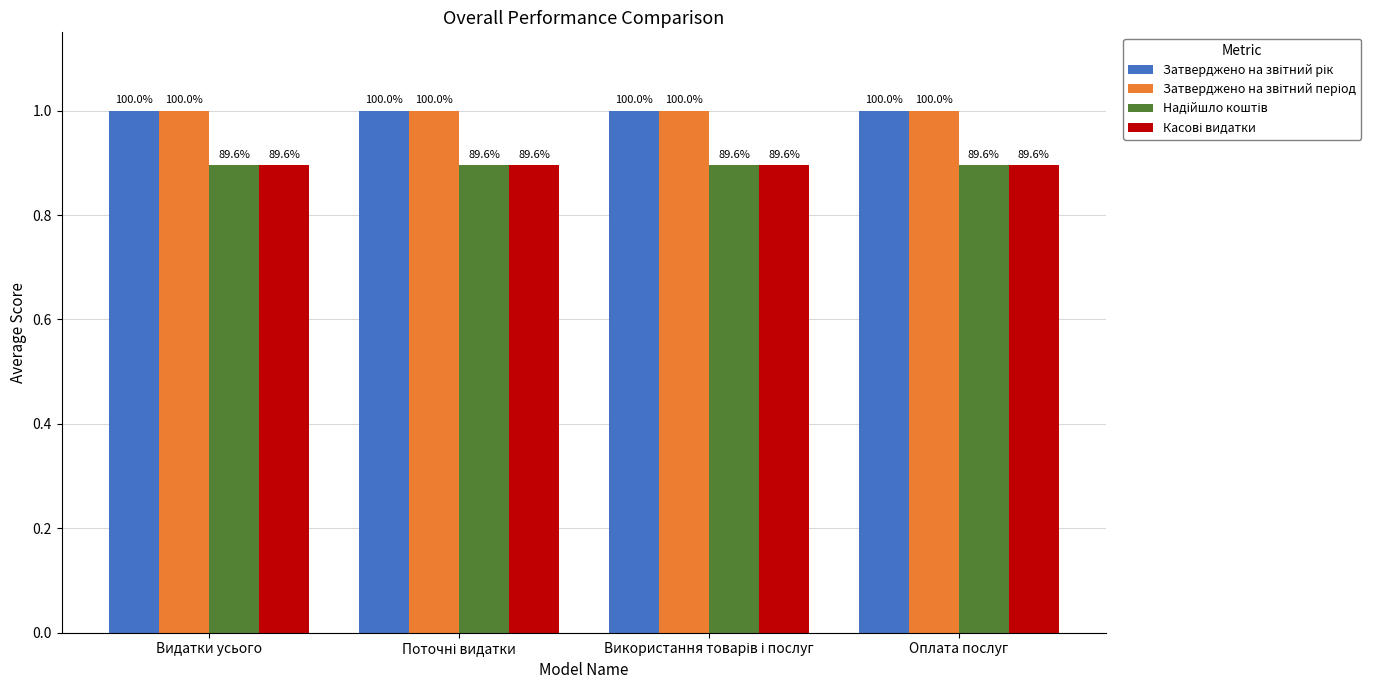

Are the bars horizontal?

No